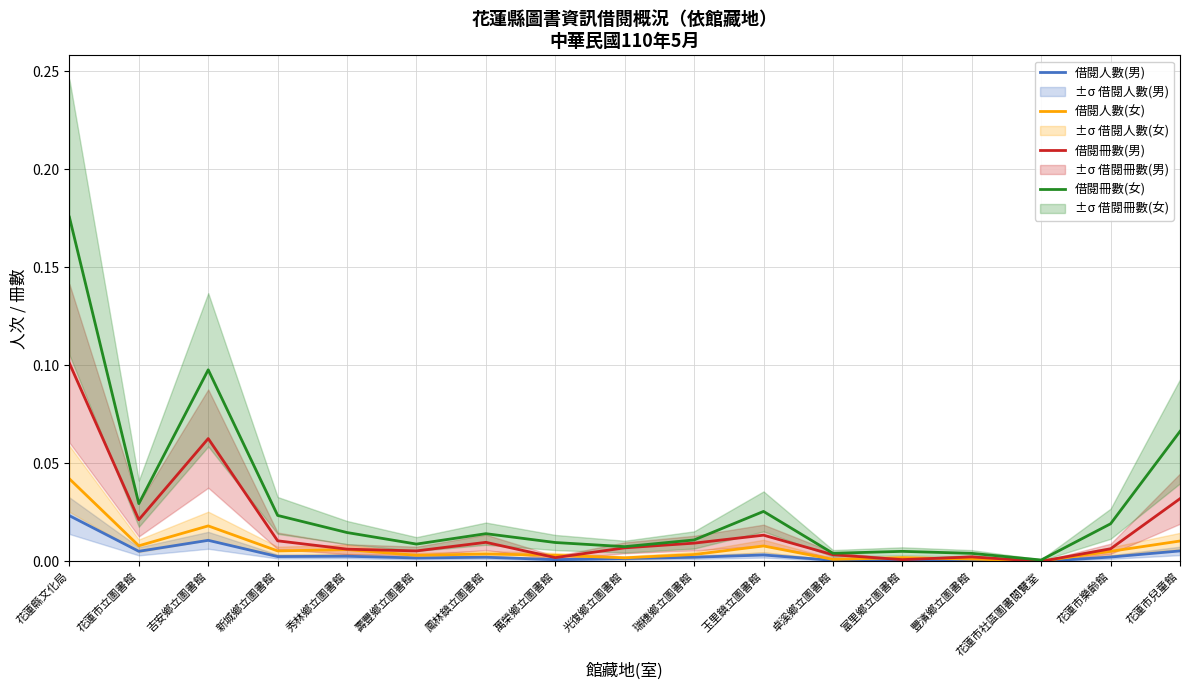

Where is 借閱冊數(女) nearest to the value 0?

花蓮市社區圖書閱覽室